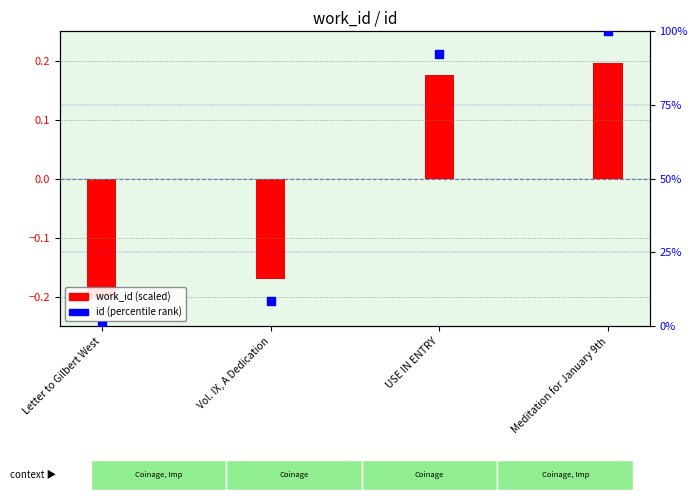

Which series contains the lowest Y value?

work_id (scaled)